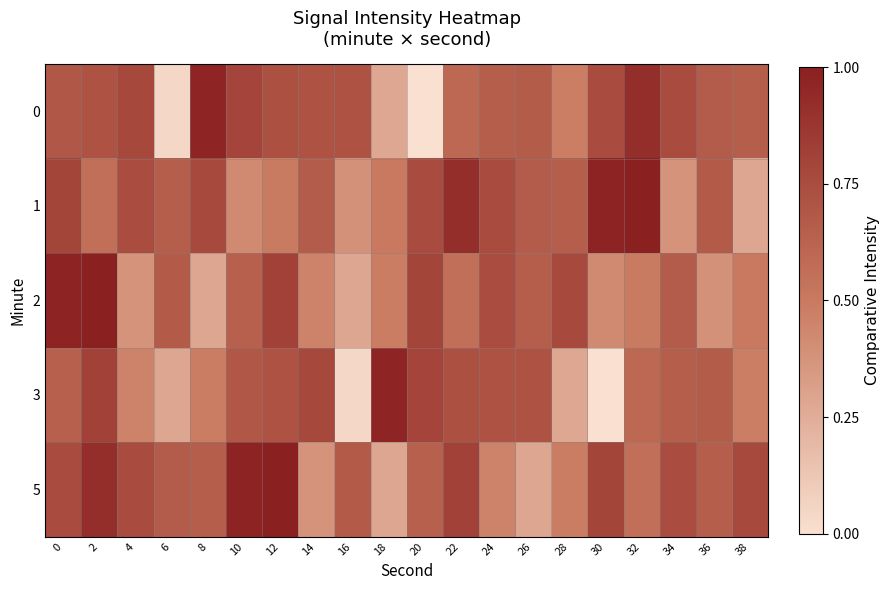

At which category is the sum across all series the highest?

2